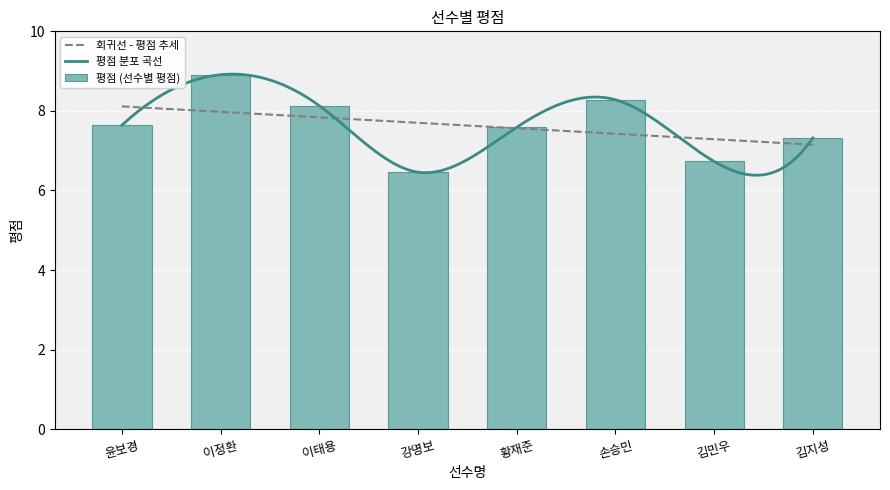

What is the change in value from 이정환 to 강명보?

-2.5